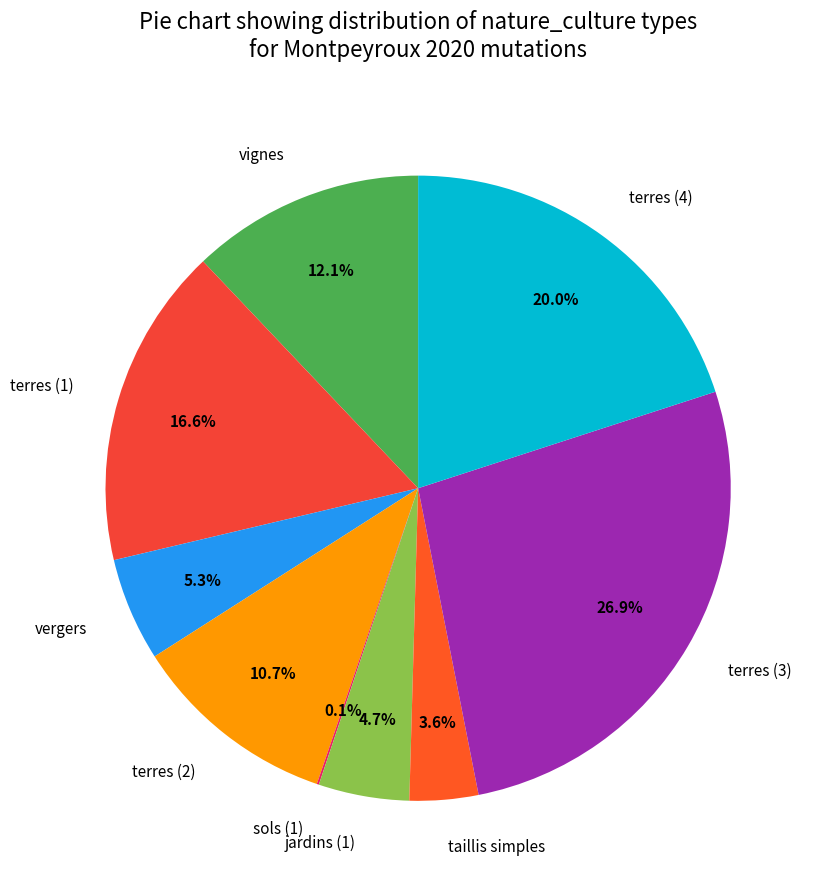

Combined, what portion of the pie is terres (4) and vignes?

32.1%